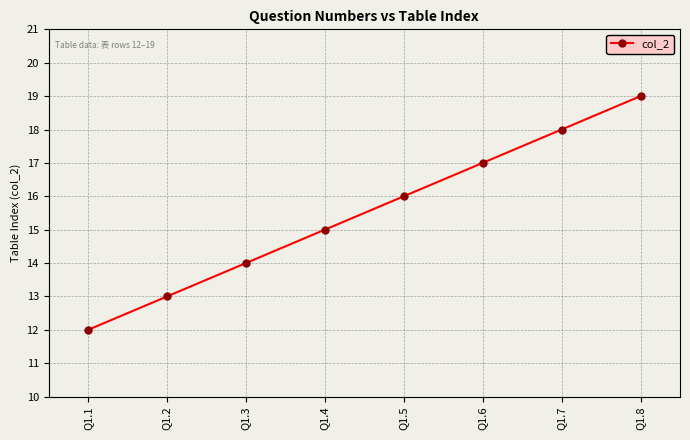

What is the sum of all values?

124